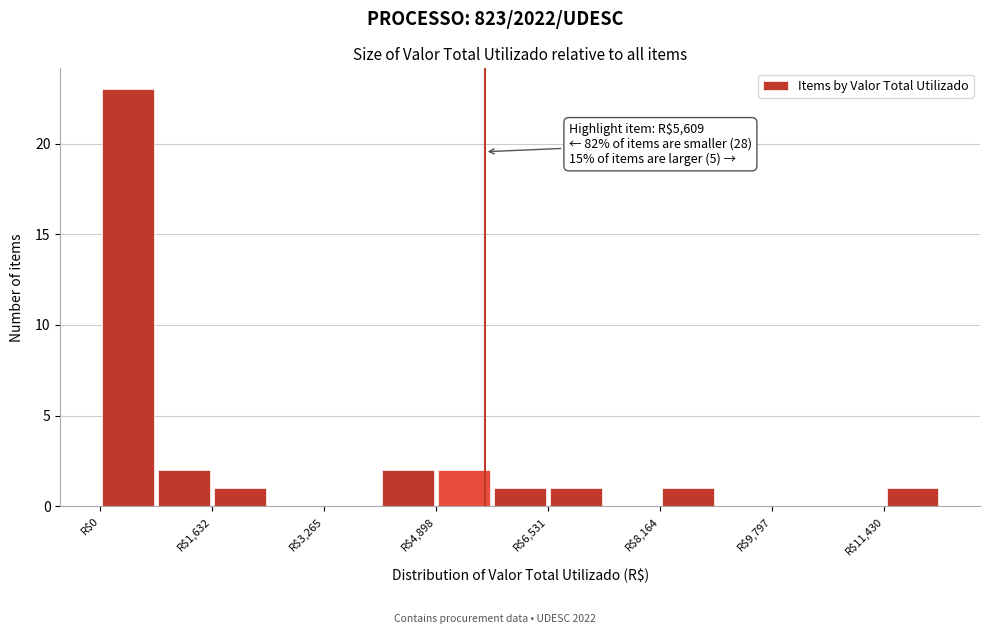

Which range on the x-axis has the tallest bar?

0 to 800